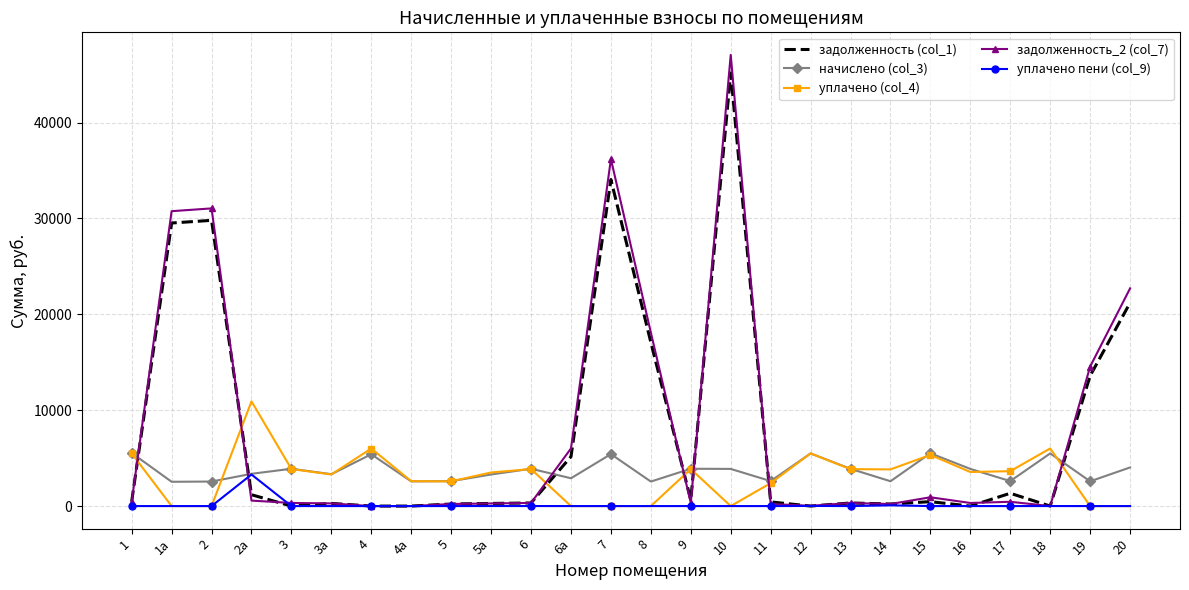

What is the difference between the maximum and minimum values in the начислено (col_3) series?

3005.0